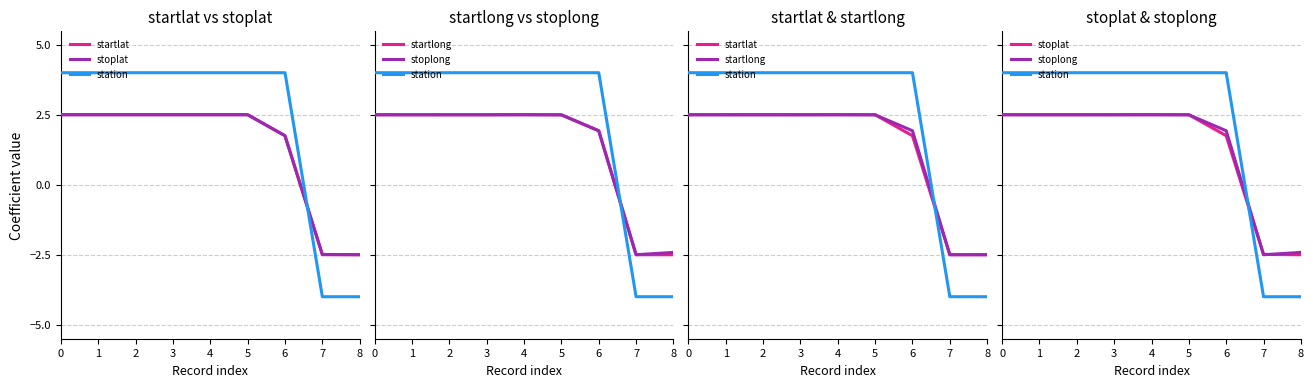

What is the sum of all stoplat values?

11.8